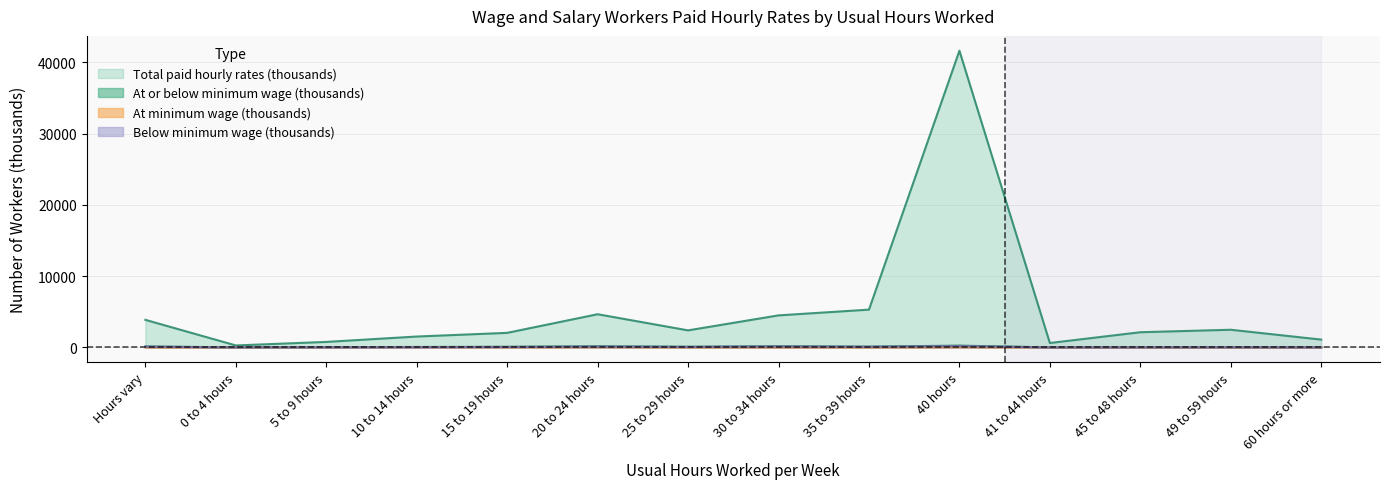

At which label does Below minimum wage (thousands) reach its minimum?

41 to 44 hours